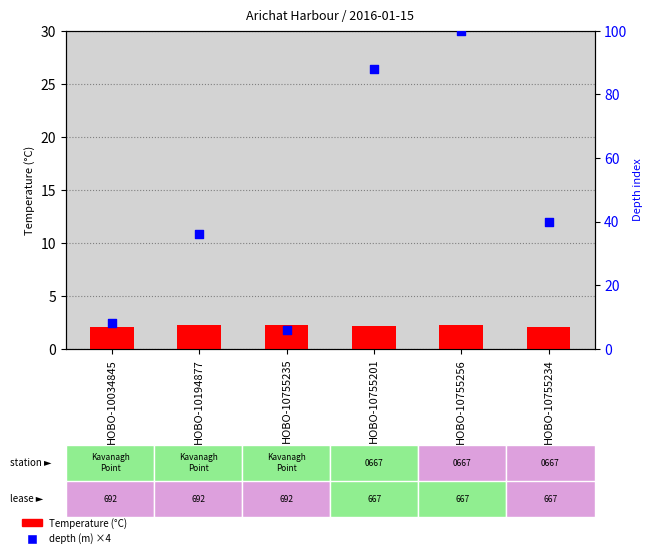

Is the value of depth (m) ×4 at HOBO-10755256 greater than the value of Temperature (°C) at HOBO-10755201?

Yes